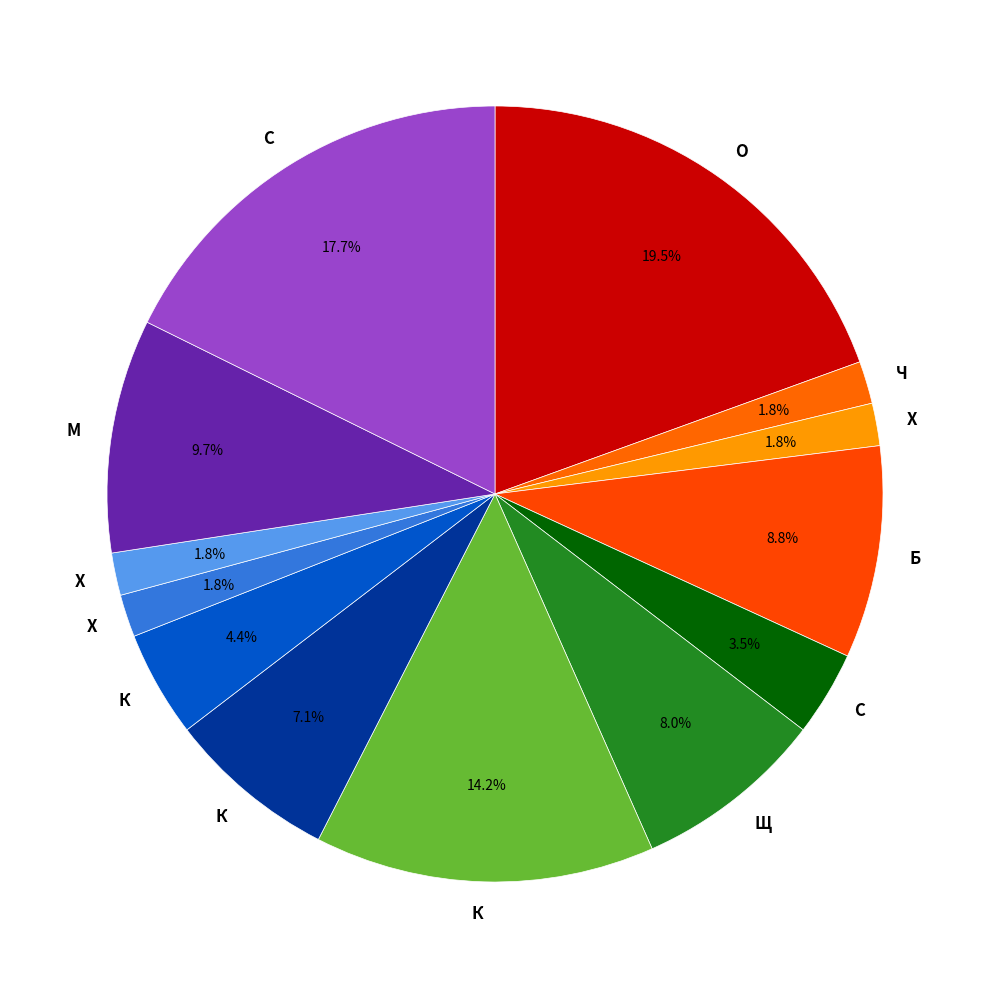

How many segments does this pie chart have?

13